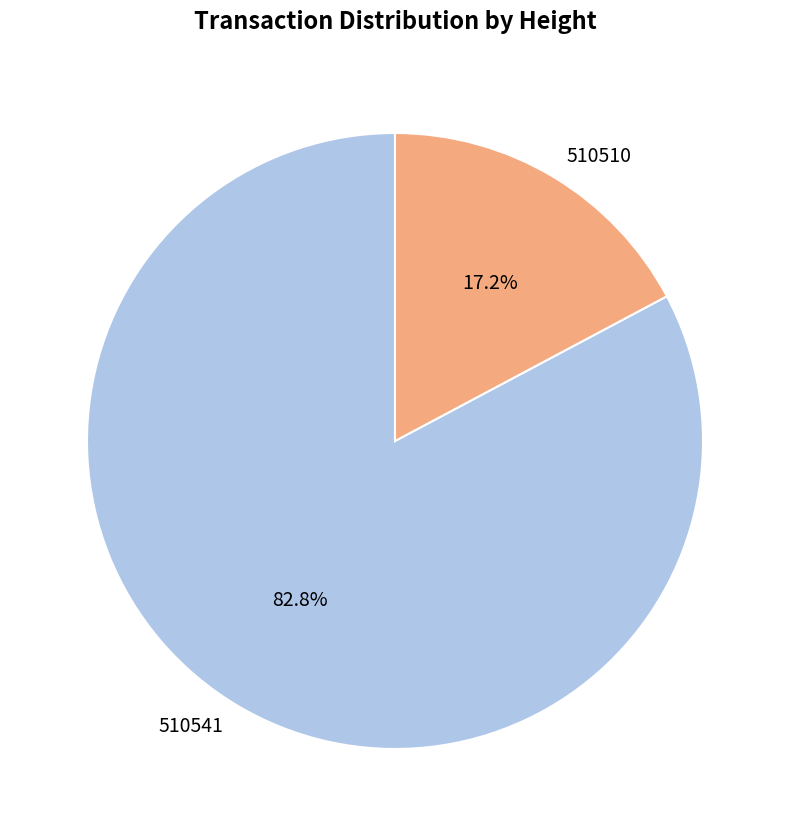

Rank the categories by value from highest to lowest.

510541, 510510